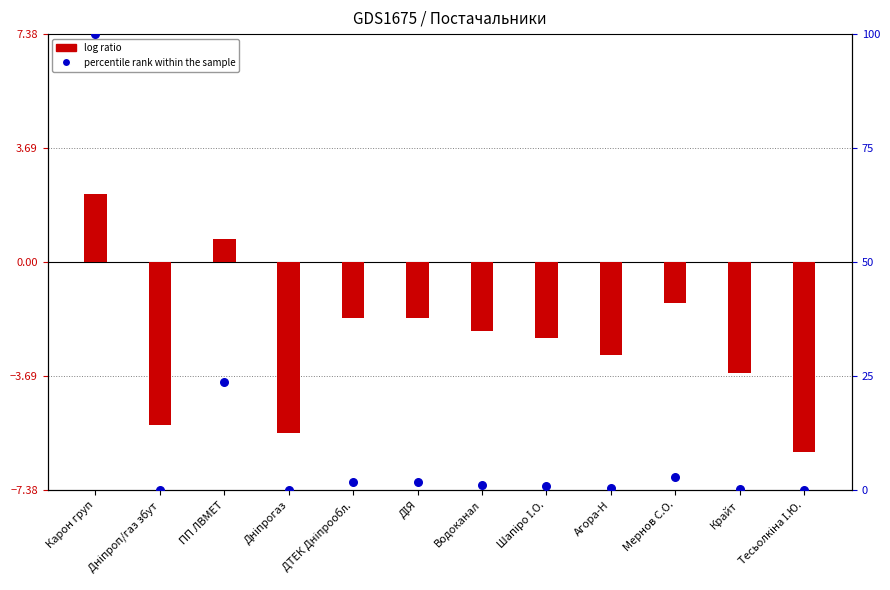

Is the value of log ratio at ДІЯ greater than the value of percentile rank within the sample at ДІЯ?

No